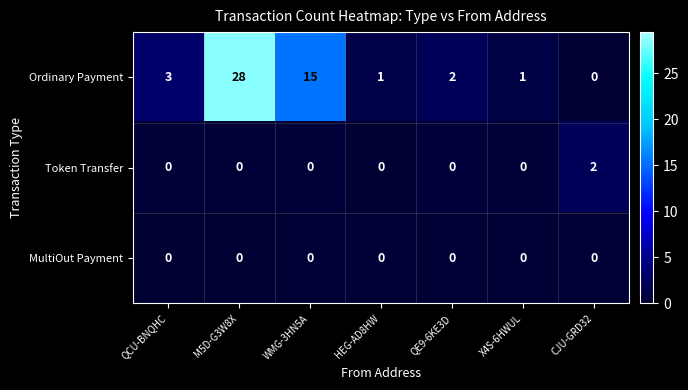

At which category is the sum across all series the highest?

M5D-G3W8X